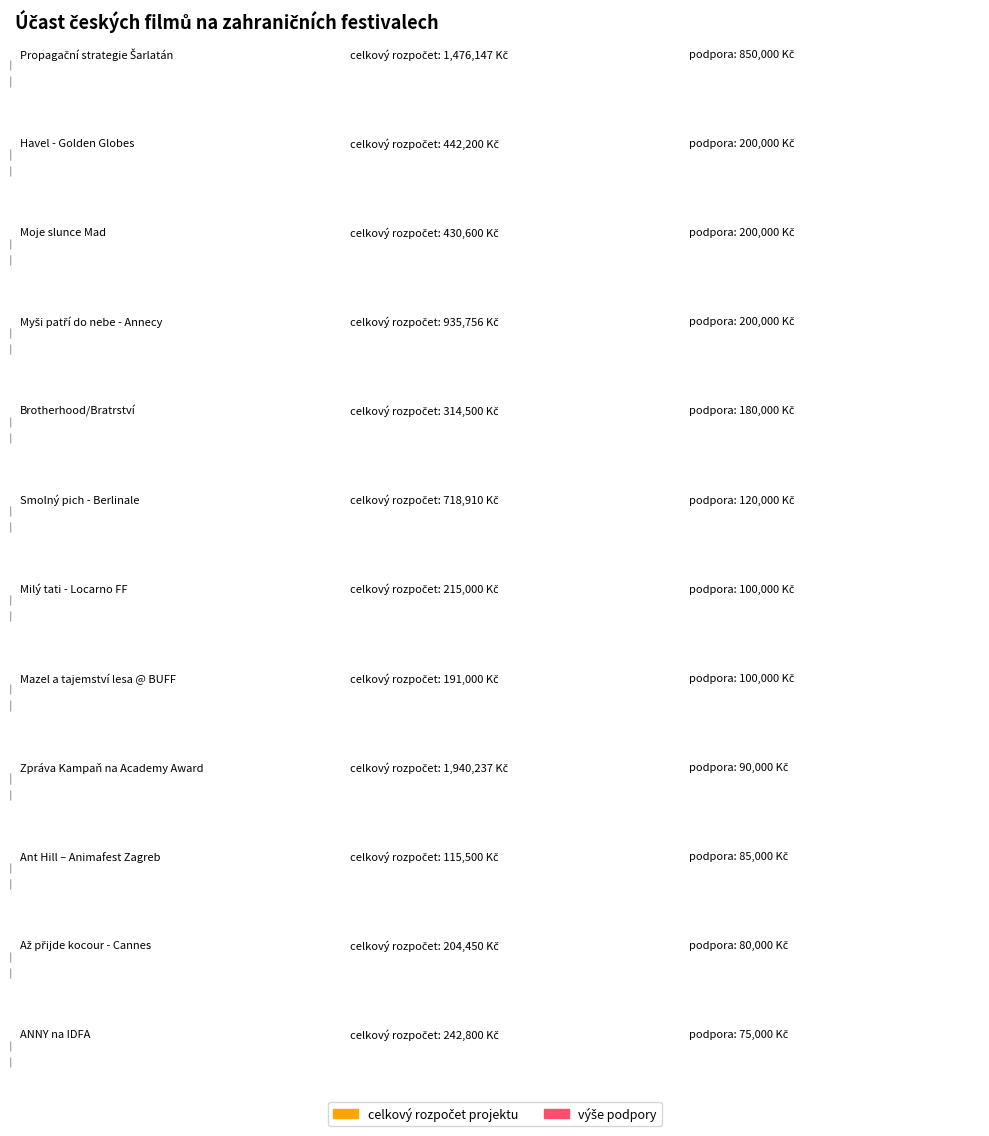

Which category has the highest value across all series?

Zpráva Kampaň na Academy Award